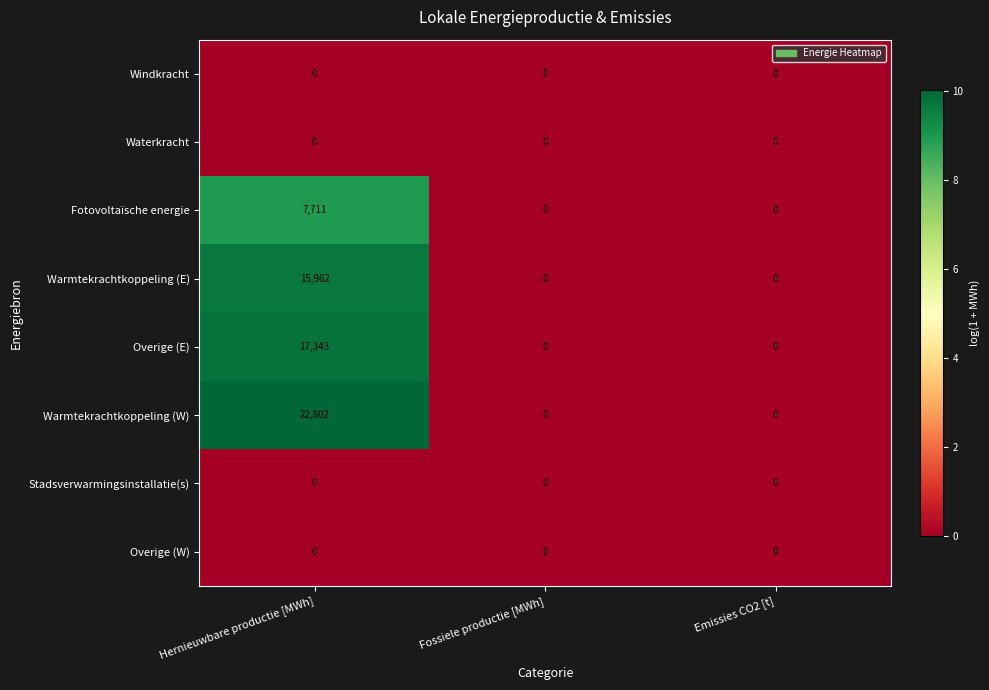

True or false: Warmtekrachtkoppeling (E) has a value of 15962 at Hernieuwbare productie [MWh].

True